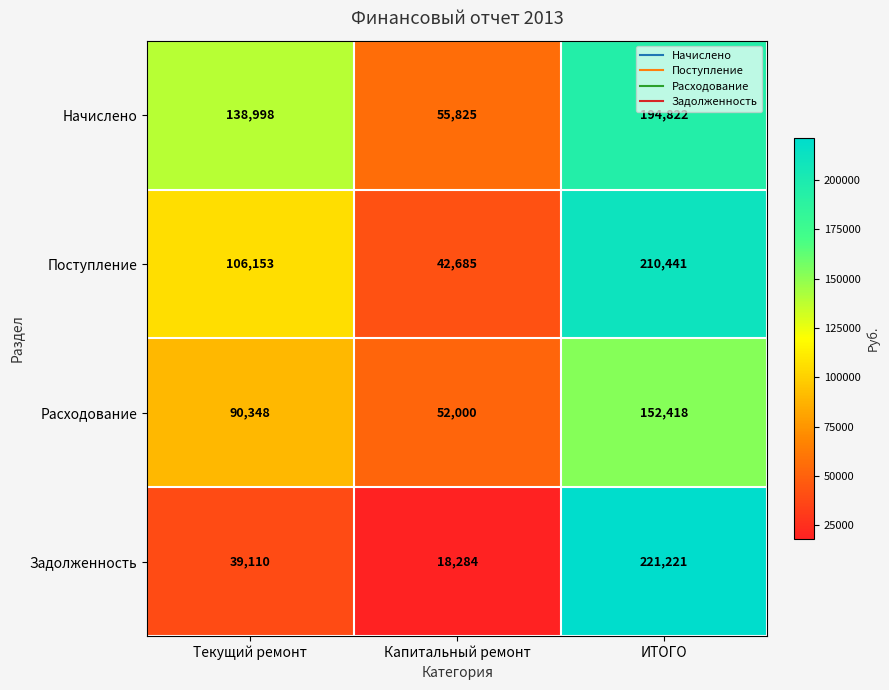

What is the average value of the Начислено series?

129882